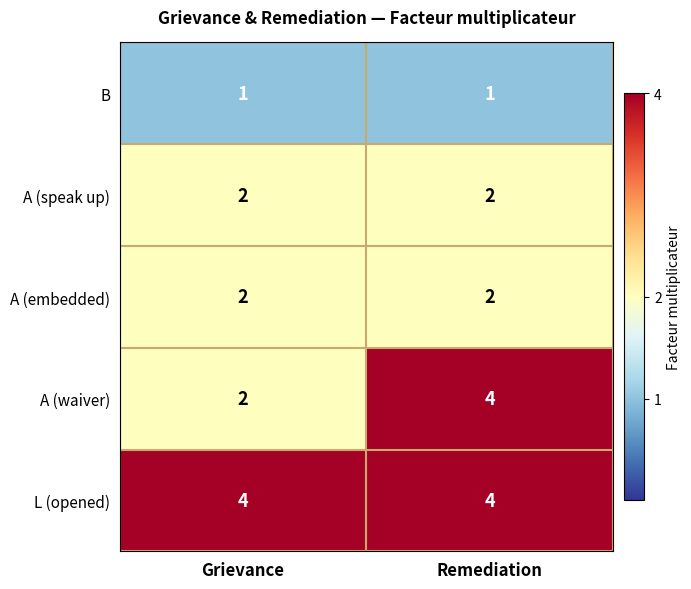

Between Grievance and Remediation, which series saw the biggest shift?

A (waiver)